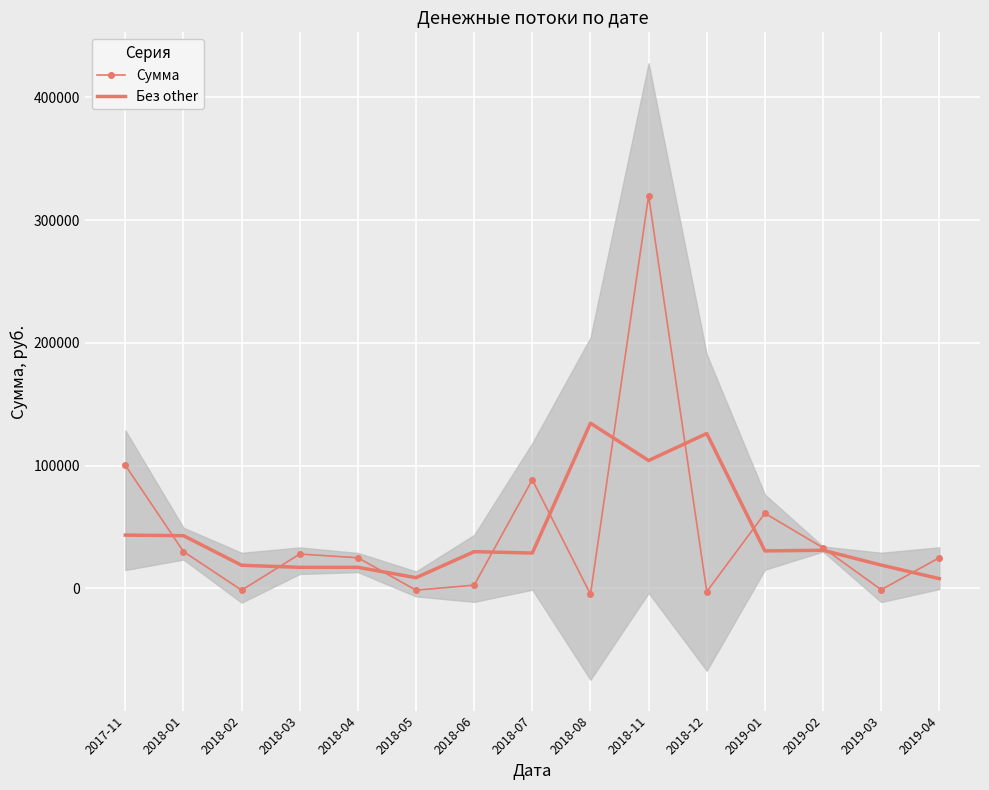

At which label does Сумма reach its minimum?

2018-08